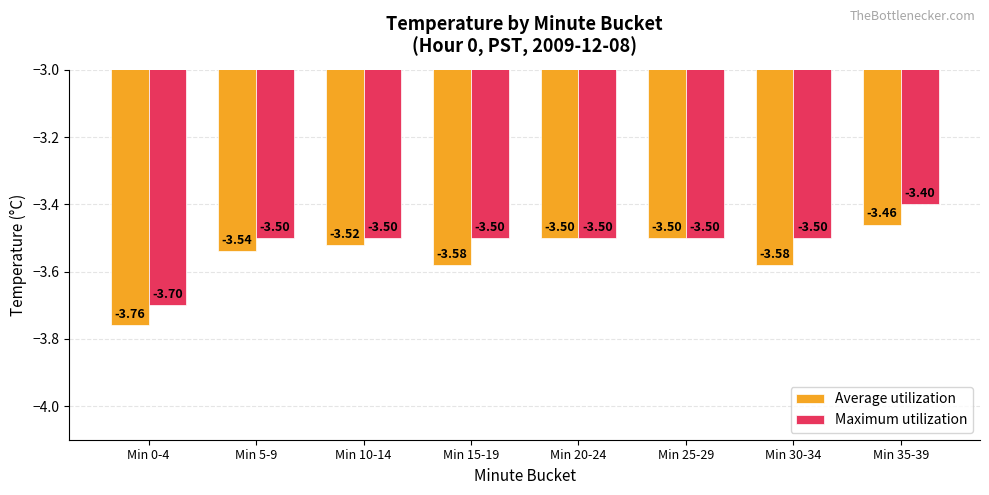

At which category is the sum across all series the highest?

Min 35-39